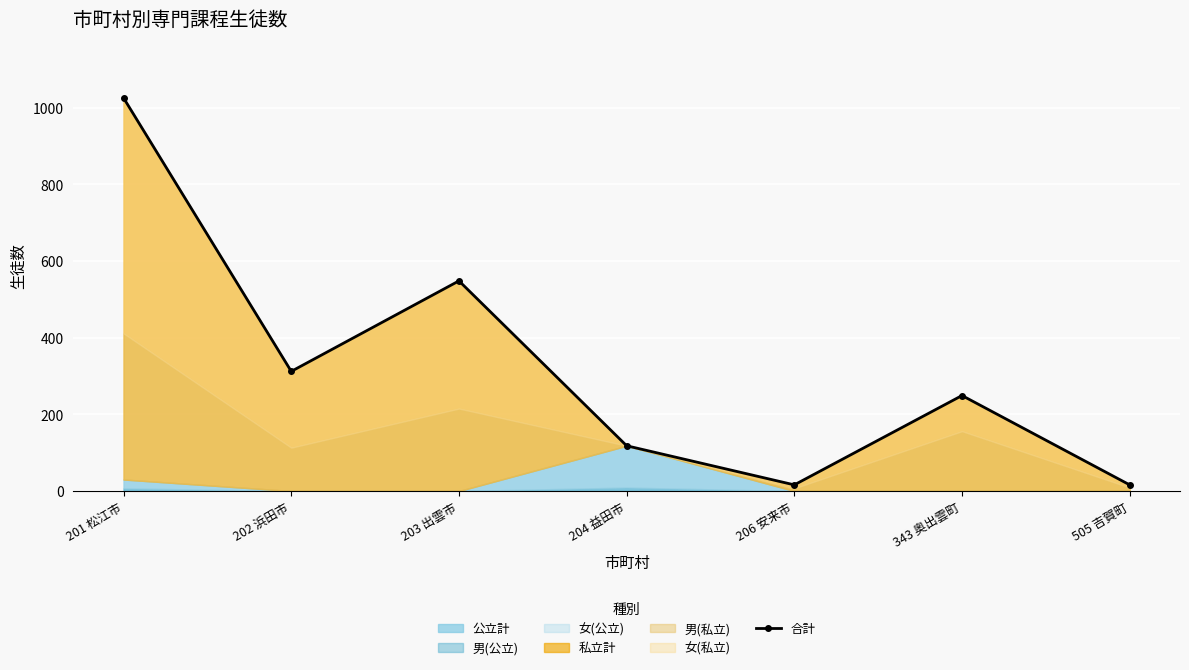

At which category does the chart reach its minimum across all series?

206 安来市